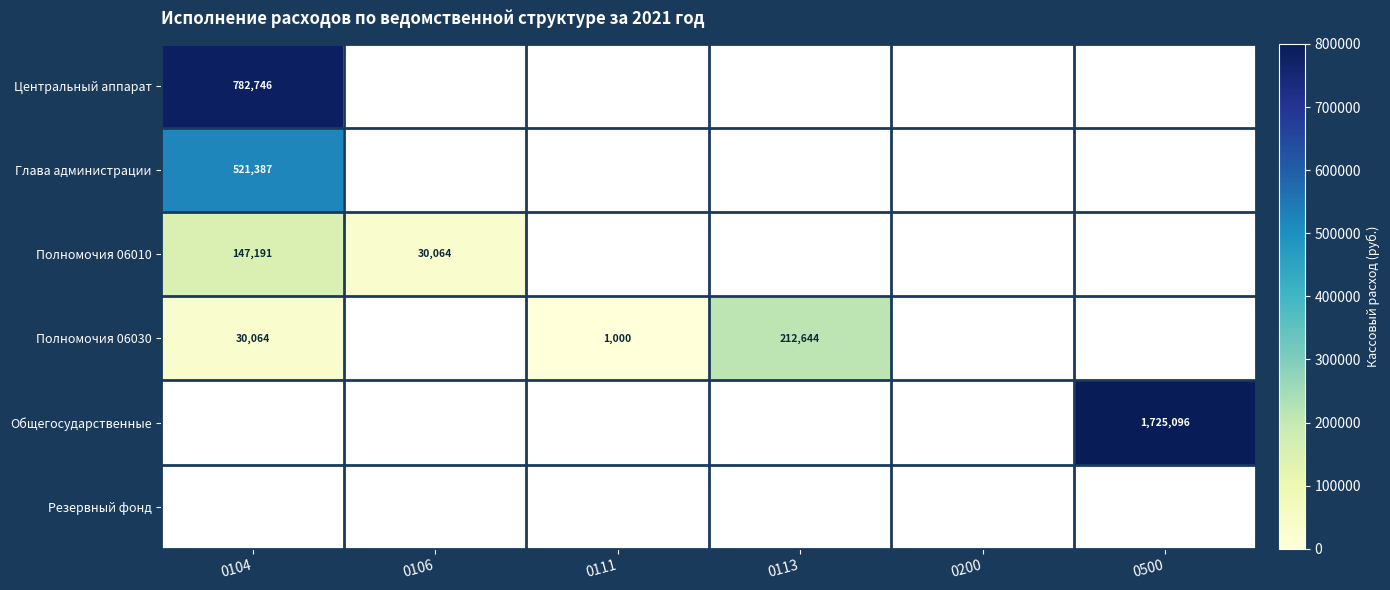

The value of Глава администрации at 0104 is 279148. True or false?

False